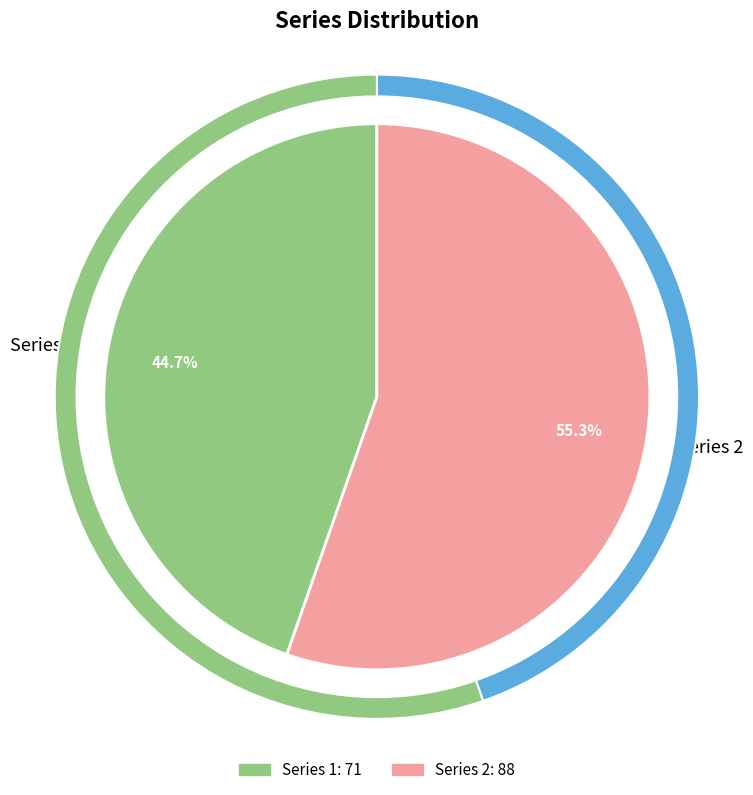

To the nearest percent, what portion does Series 2 represent?

55%